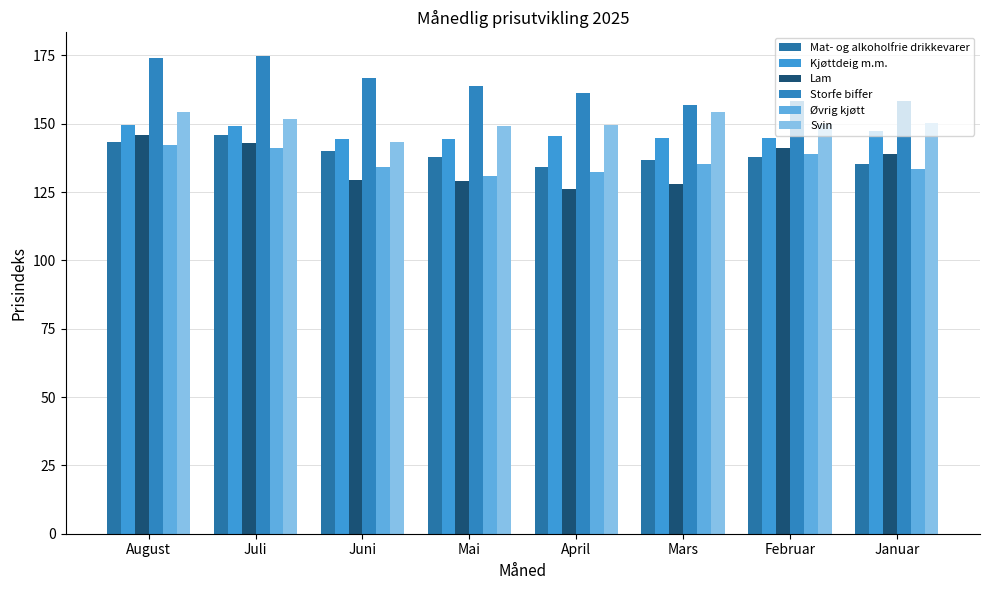

Where does the Svin series first go above 150?

August